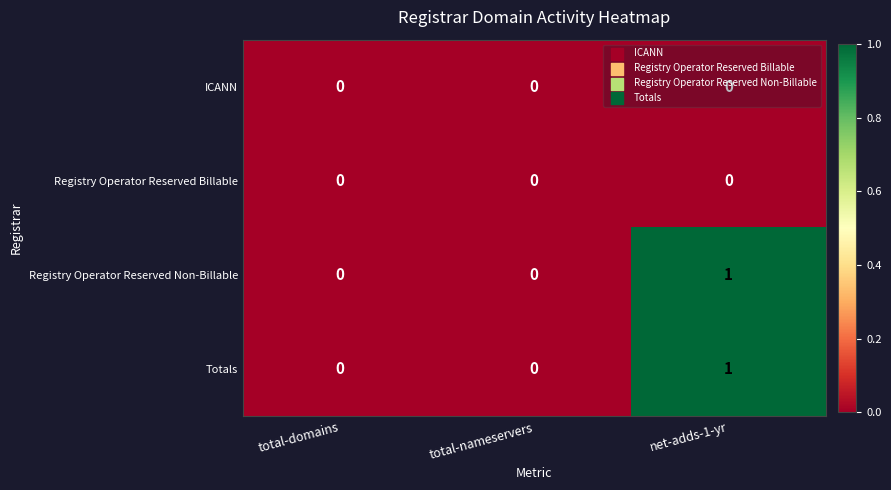

Which category has the highest value in the Registry Operator Reserved Non-Billable series?

net-adds-1-yr